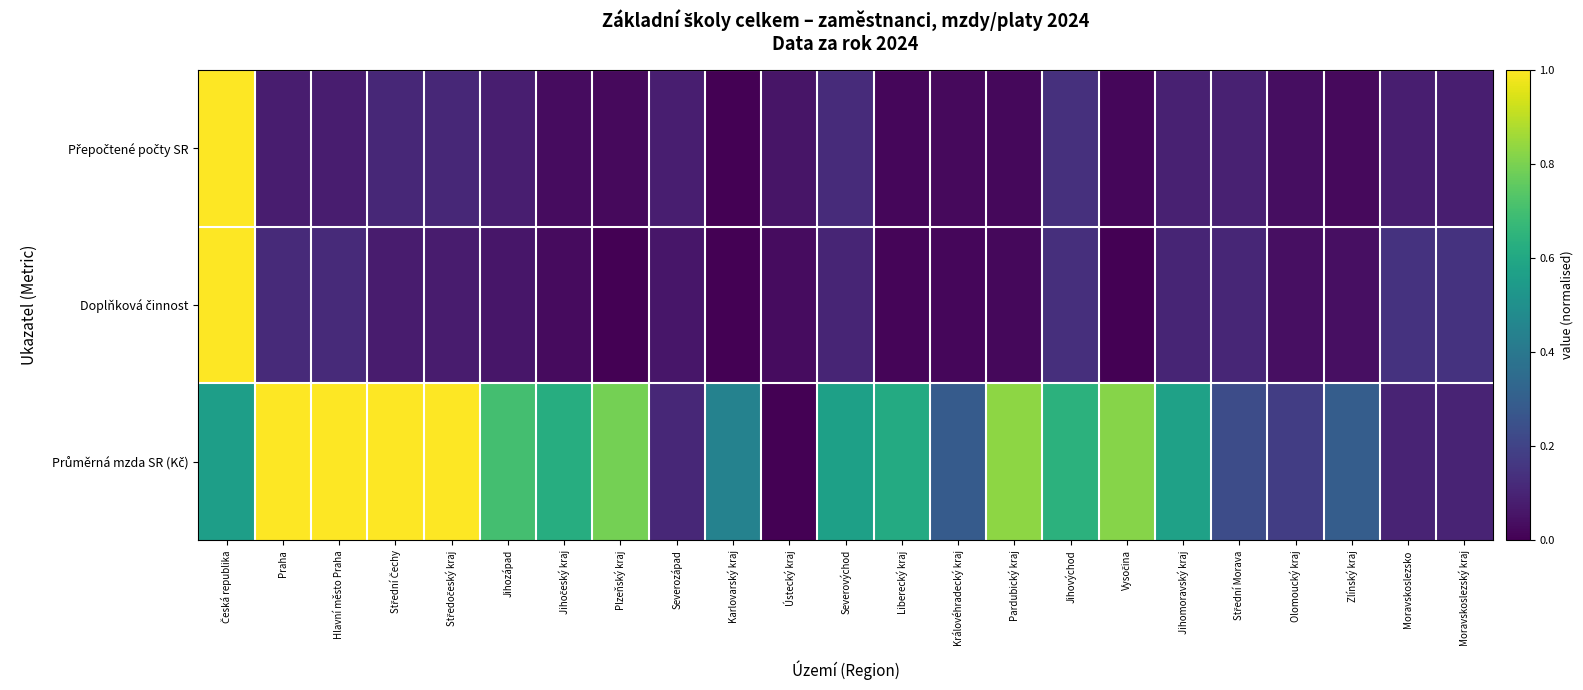

What is the greatest value displayed?

1.0